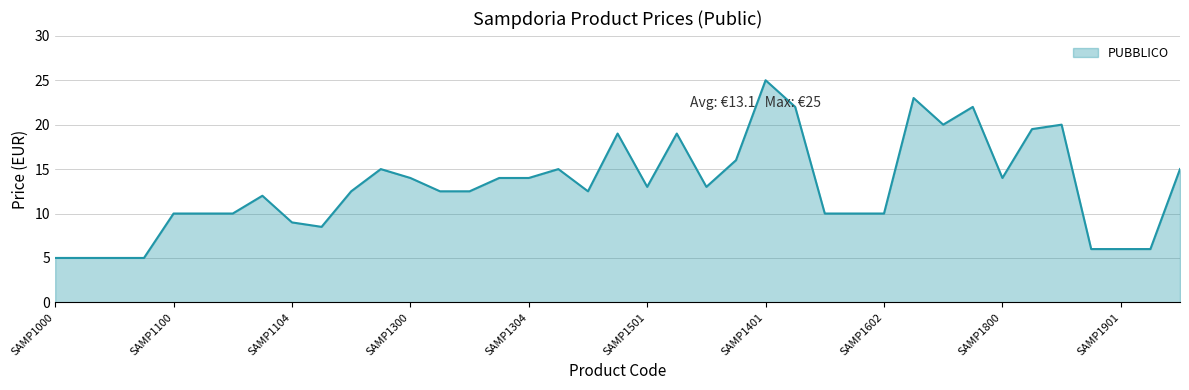

What is the greatest value displayed?

25.0